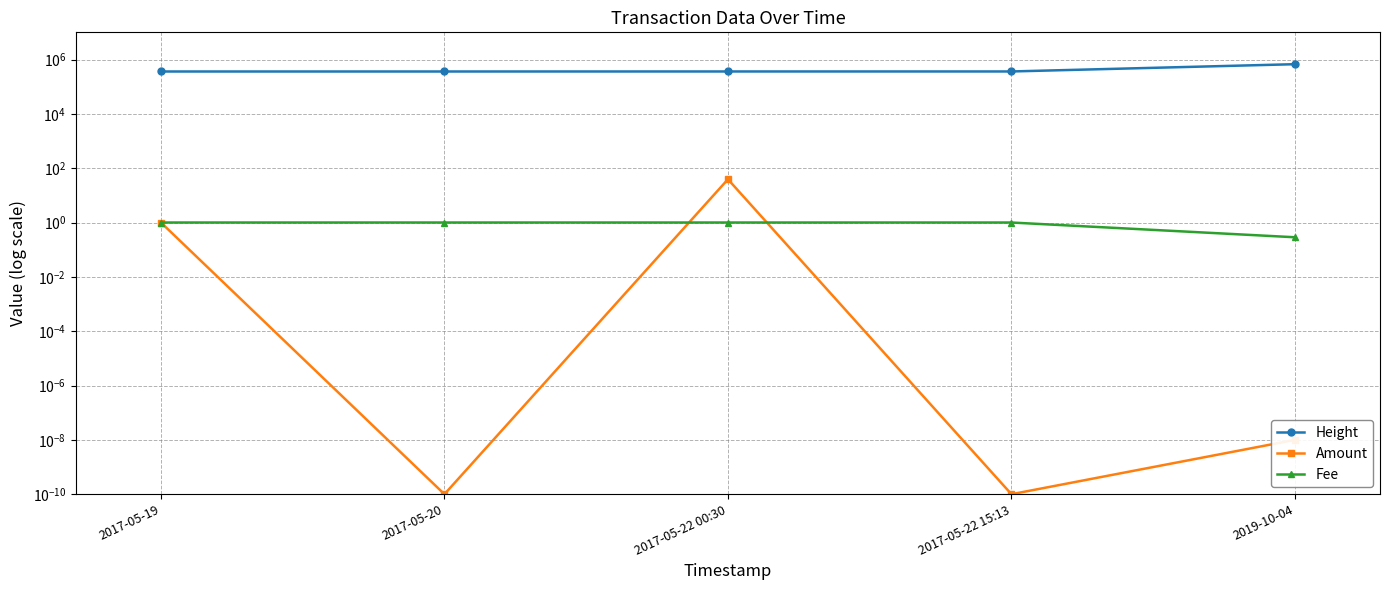

What is the value of the Height point at the 2nd from the left?

361868.0